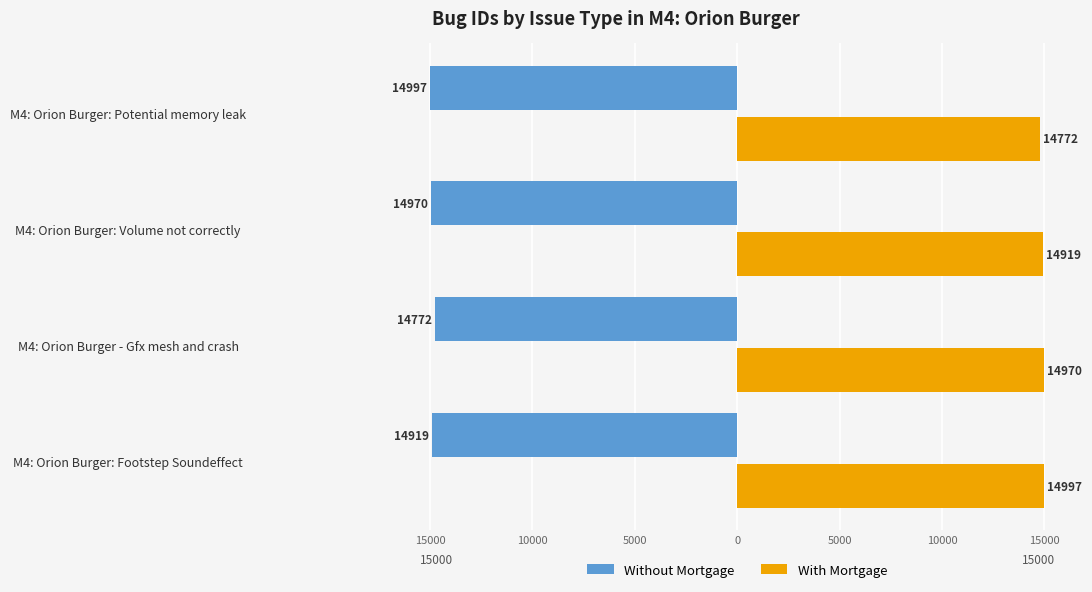

What are all the series names shown in the legend?

Without Mortgage, With Mortgage